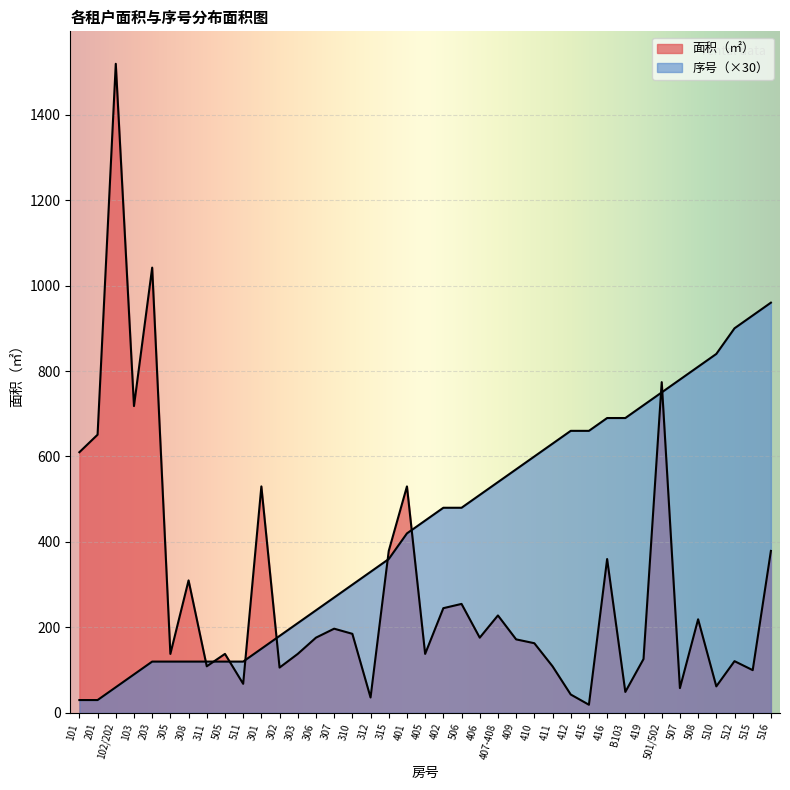

What is the smallest value displayed?

19